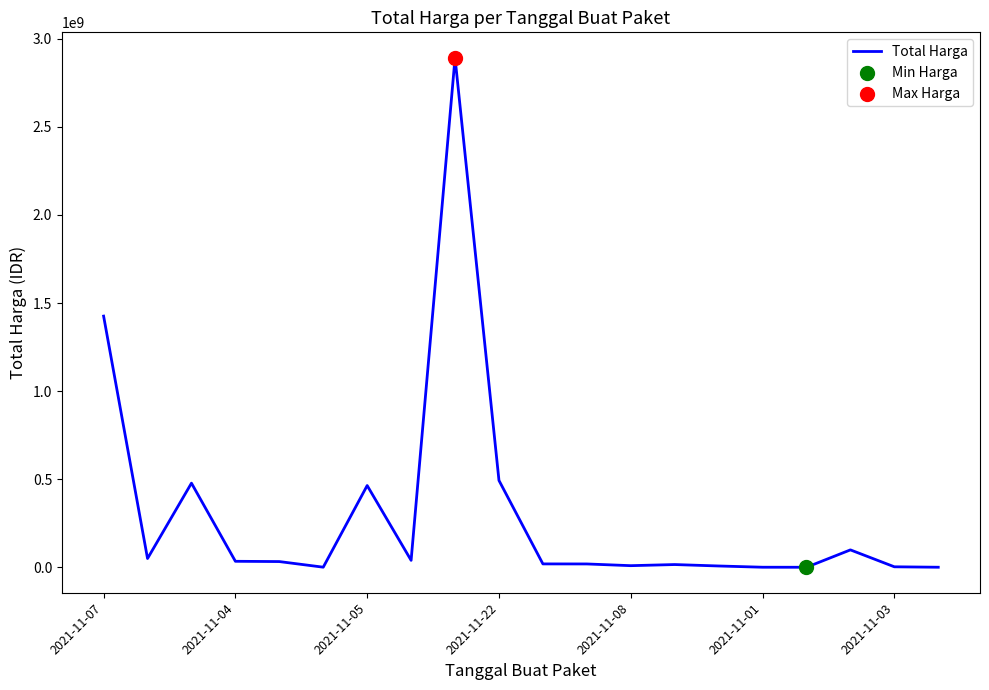

What is the greatest value displayed?

2892122000